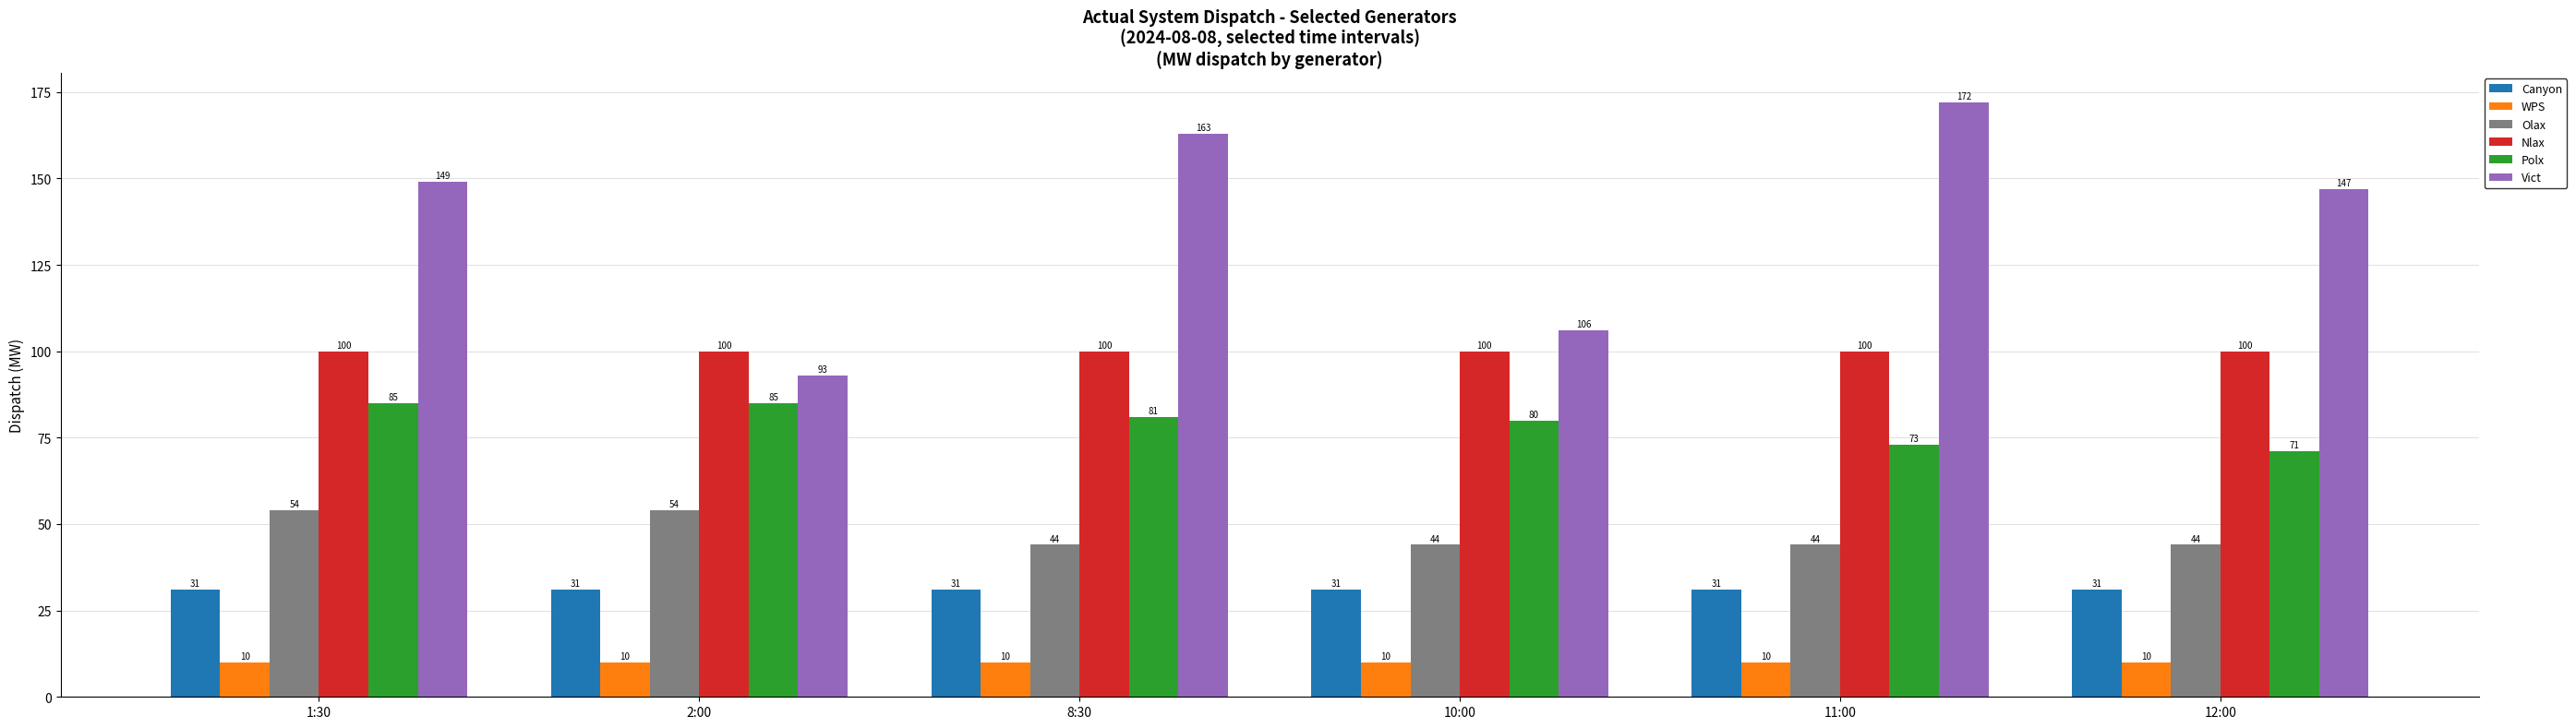

List the series in order of their peak value, highest first.

Vict, Nlax, Polx, Olax, Canyon, WPS